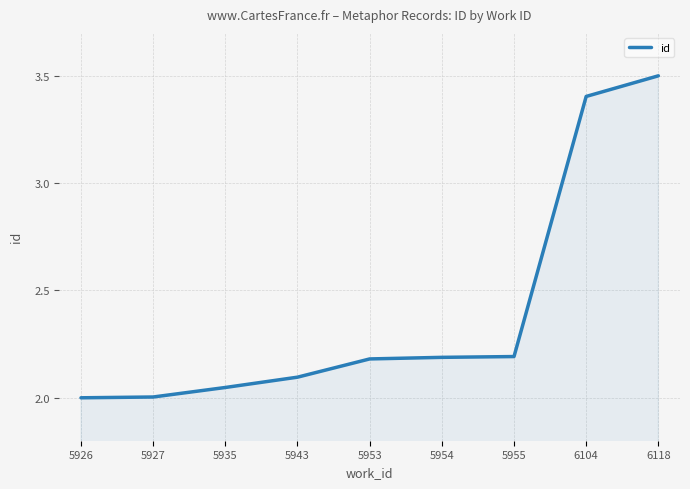

Which label corresponds to the largest value in the chart?

6118